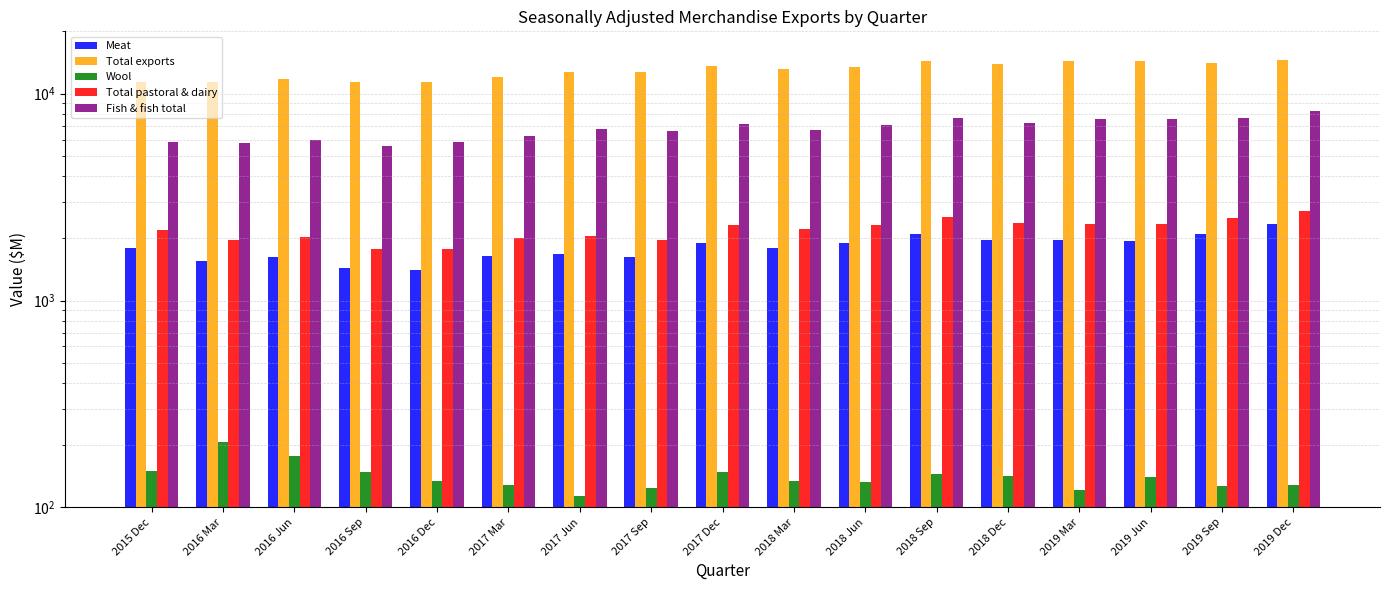

Is it true that Wool equals 89.7 at 2016 Jun?

False